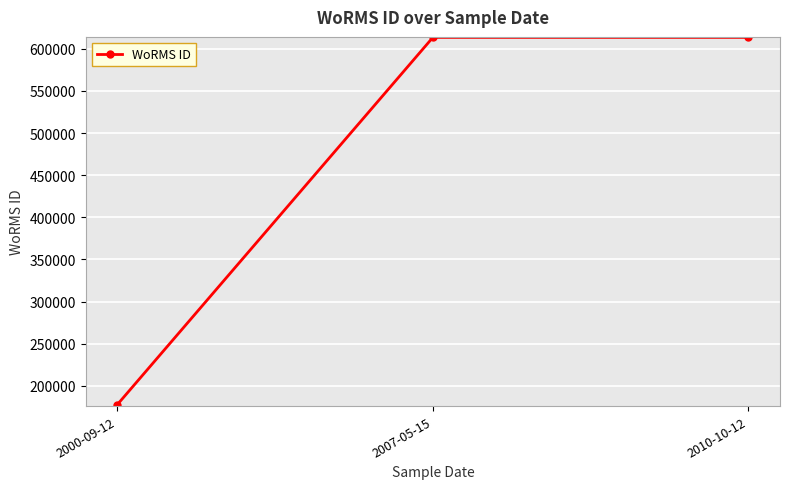

Approximately how many times larger is the value at 2007-05-15 compared to 2000-09-12?

3.5